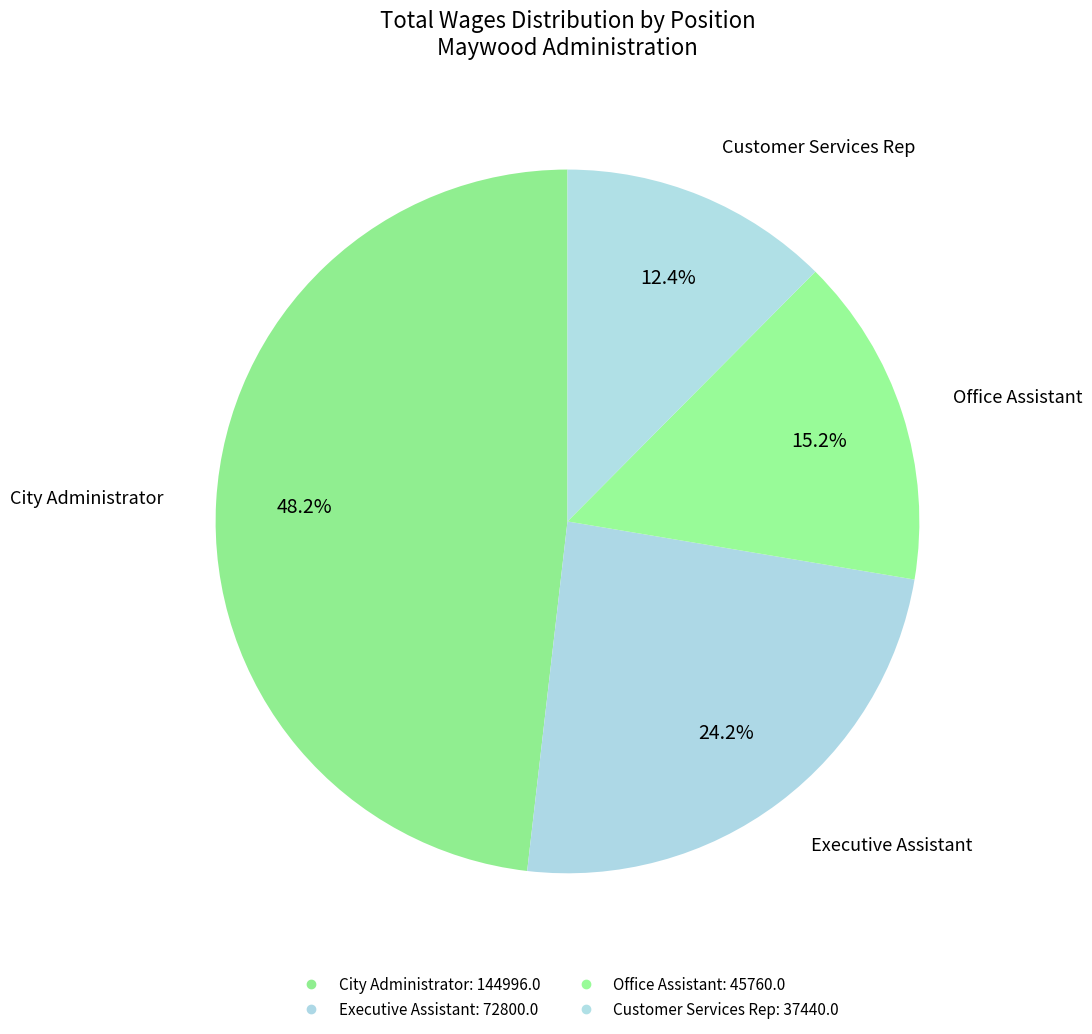

What percentage is the City Administrator slice, to the nearest percent?

48%